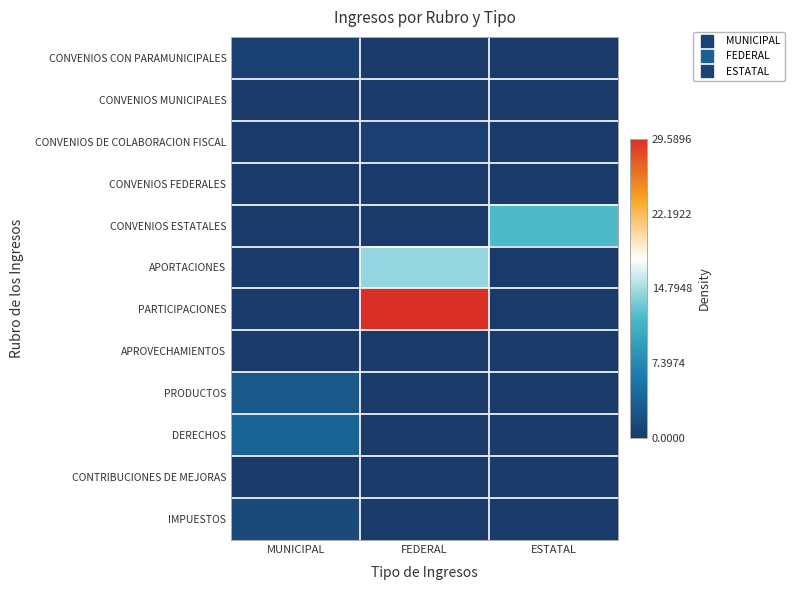

Which series has the widest spread of values?

PARTICIPACIONES